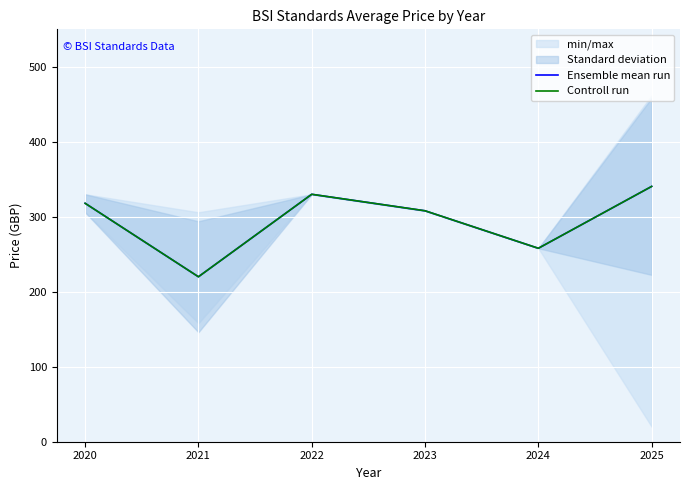

What is the difference between the Controll run values at 2020 and 2024?

60.0